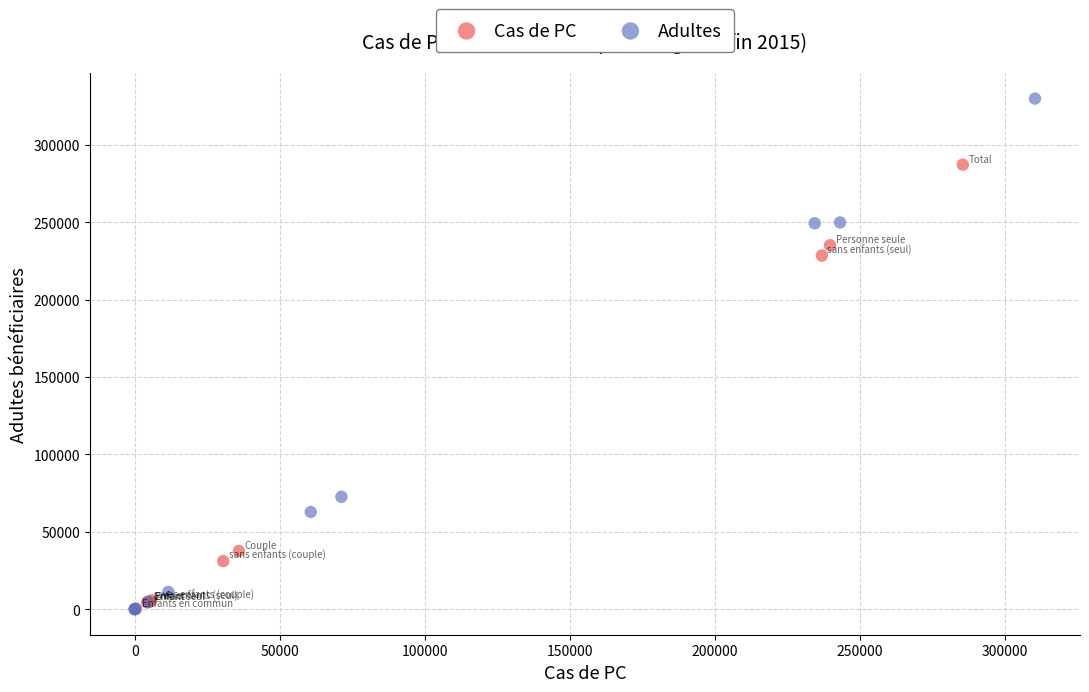

Which series has the widest spread of Y values?

Adultes